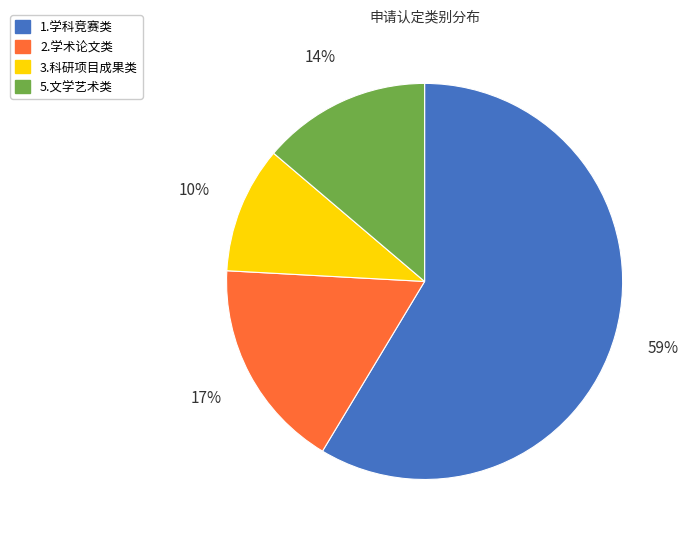

How many segments does this pie chart have?

4